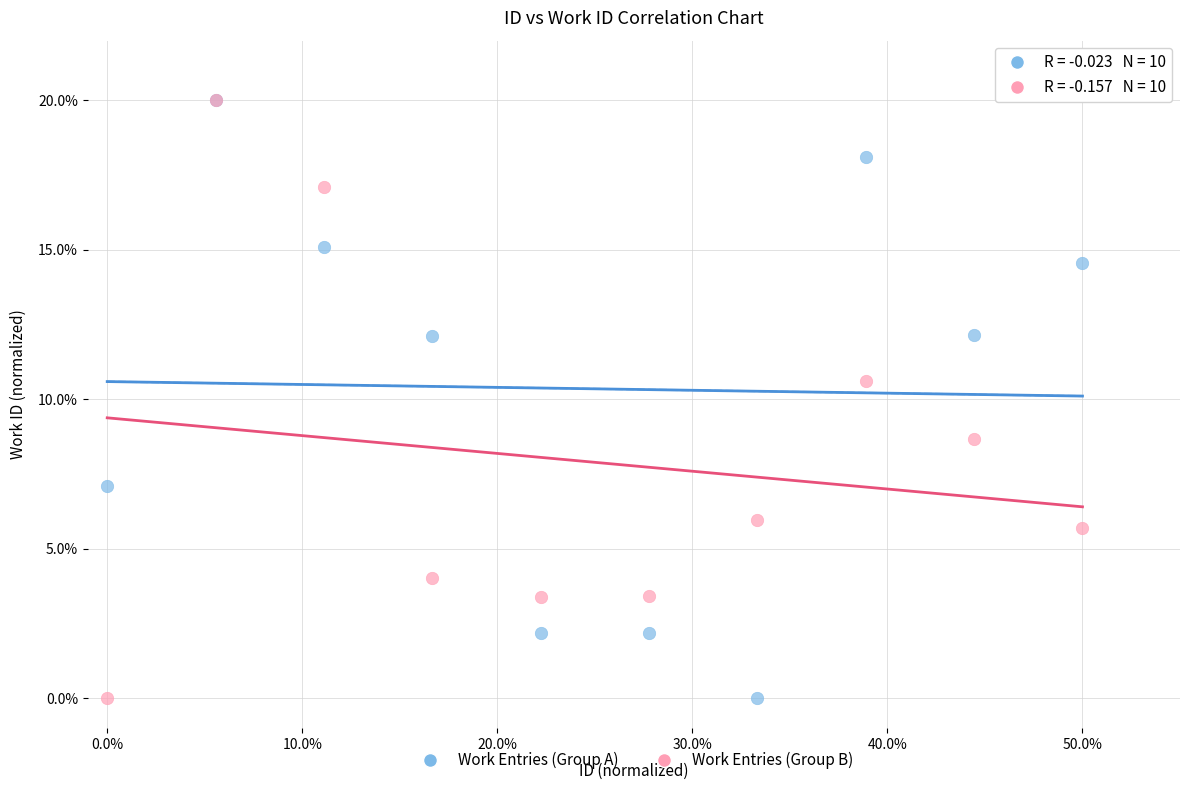

In the Work Entries (Group B) series, what Y value is closest to 10?

10.6